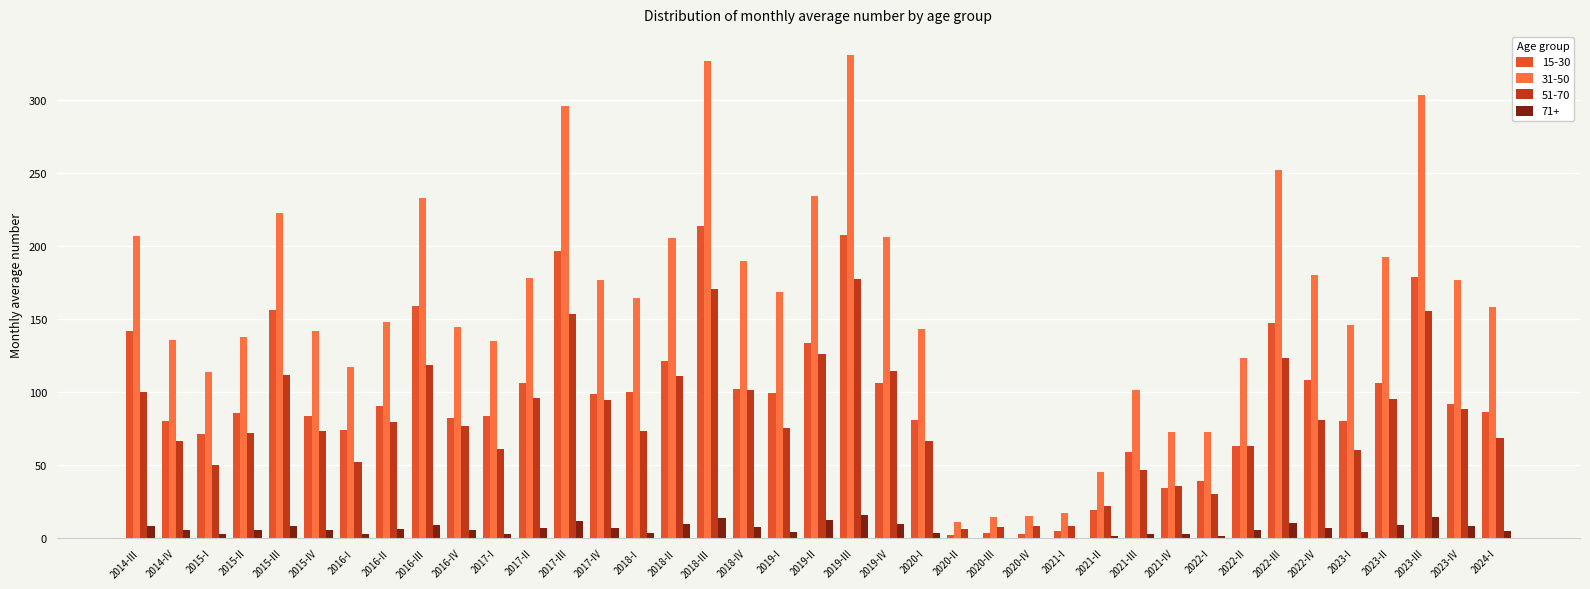

The 51-70 series shows 304.5 at 2018-III. True or false?

False